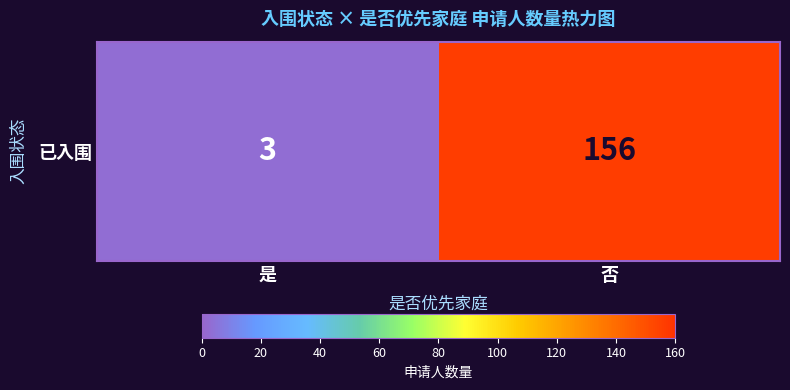

What is the approximate value at 否, to the nearest 5?

155